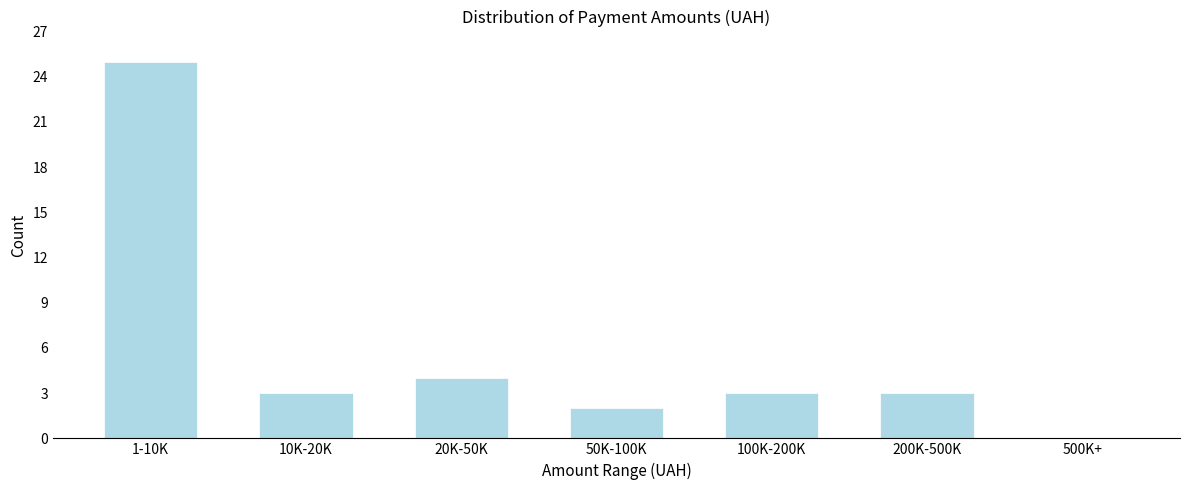

Reading left to right, what are all the values shown in this chart?

1-10K=25	10K-20K=3	20K-50K=4	50K-100K=2	100K-200K=3	200K-500K=3	500K+=0